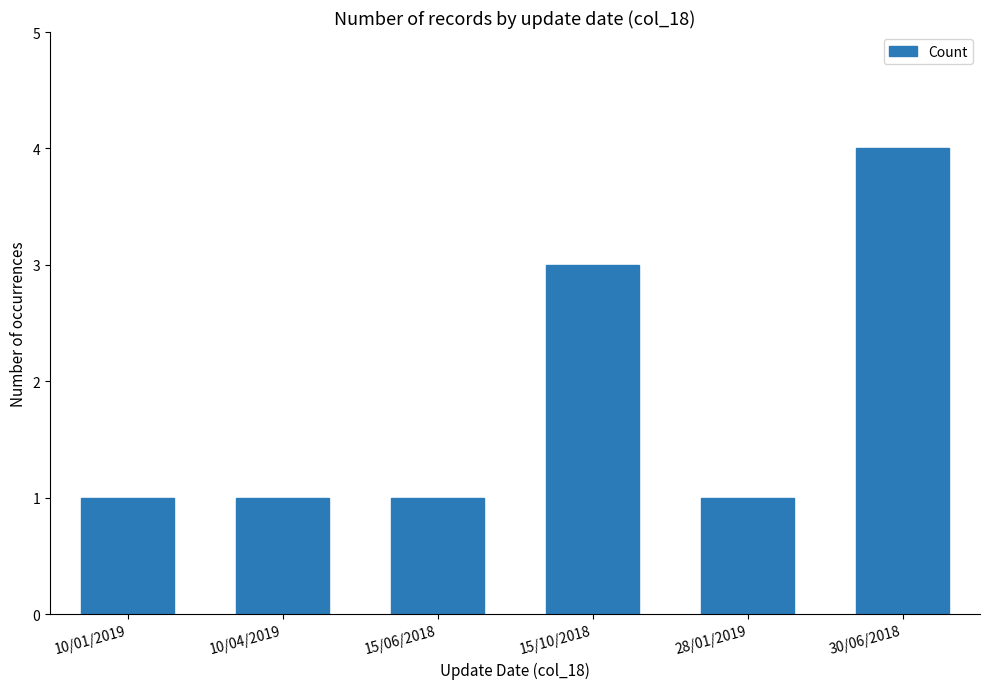

Reading left to right, transcribe all the data shown in this chart.

1	1	1	3	1	4